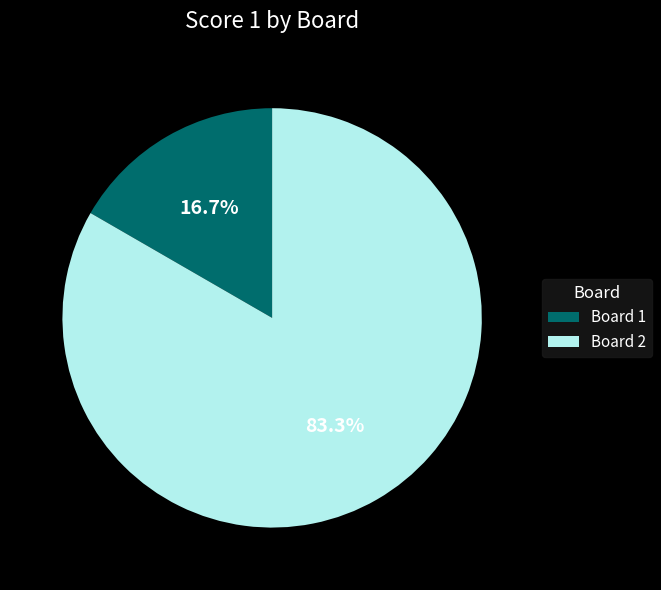

Is there any slice that represents more than half of the pie?

Yes